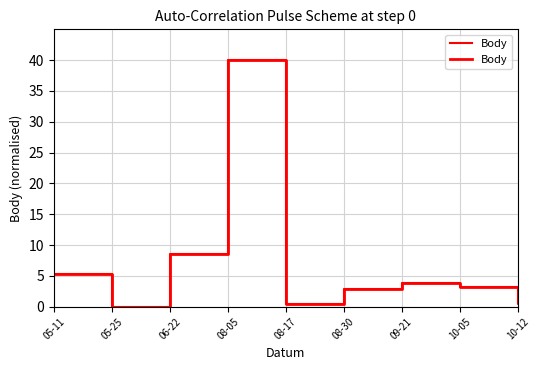

What is the maximum value shown in the chart?

40.0